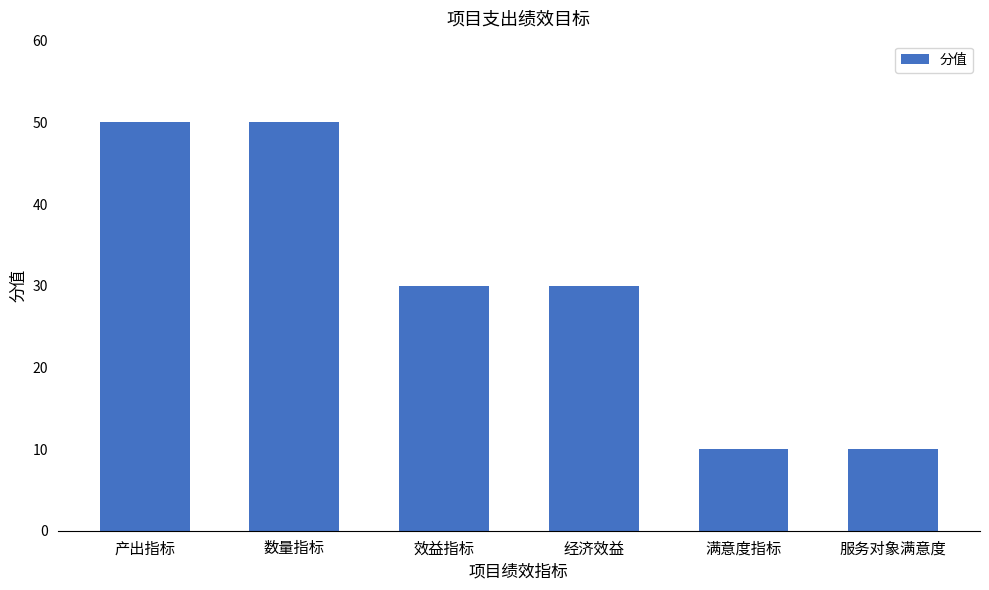

True or false: the data shows 52 at 效益指标.

False